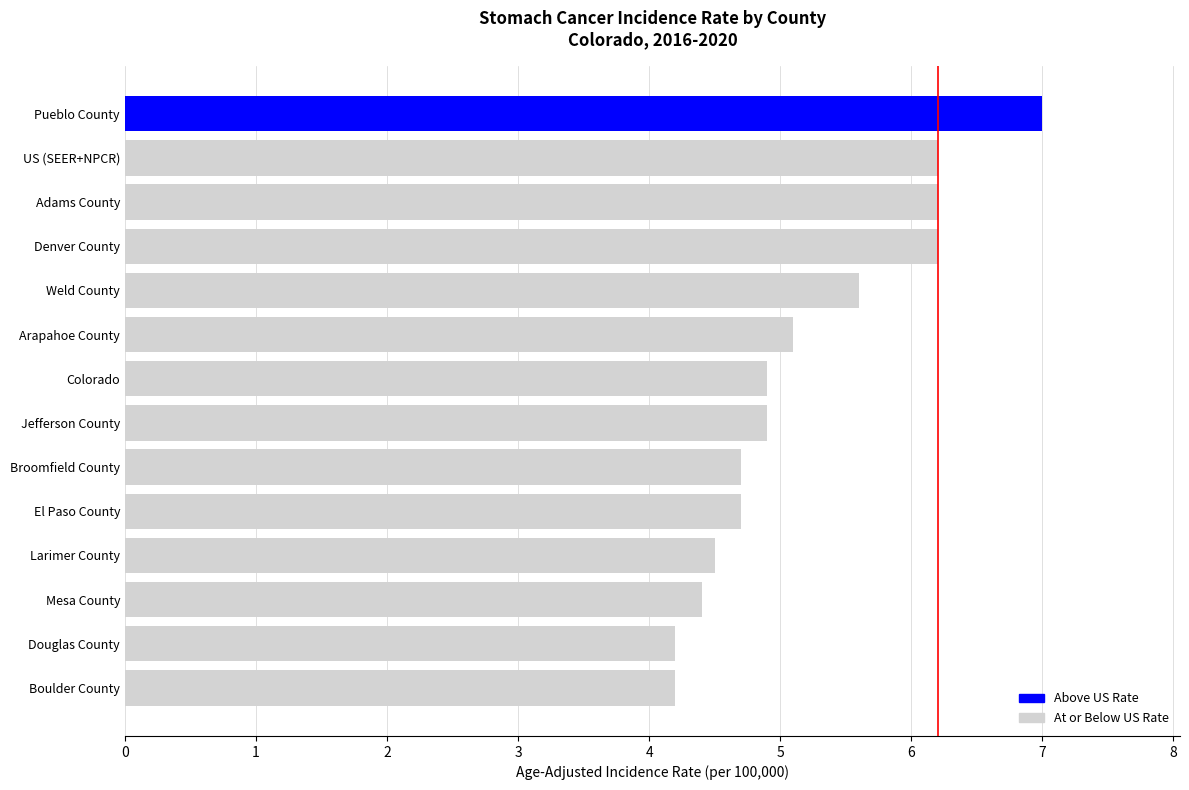

True or false: the data shows 4.9 at Colorado.

True